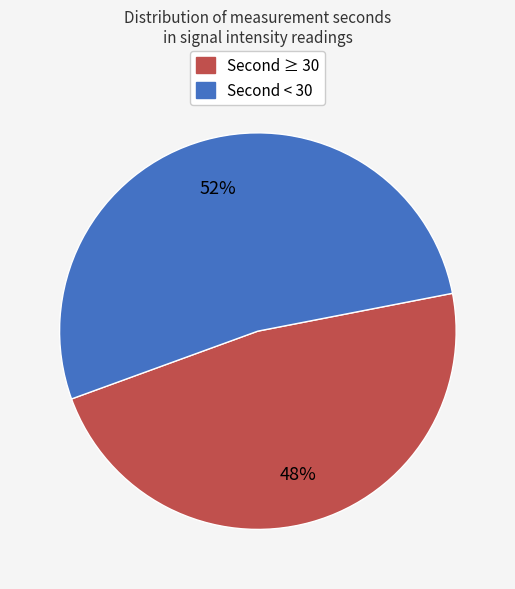

Which slice is the largest?

Second < 30